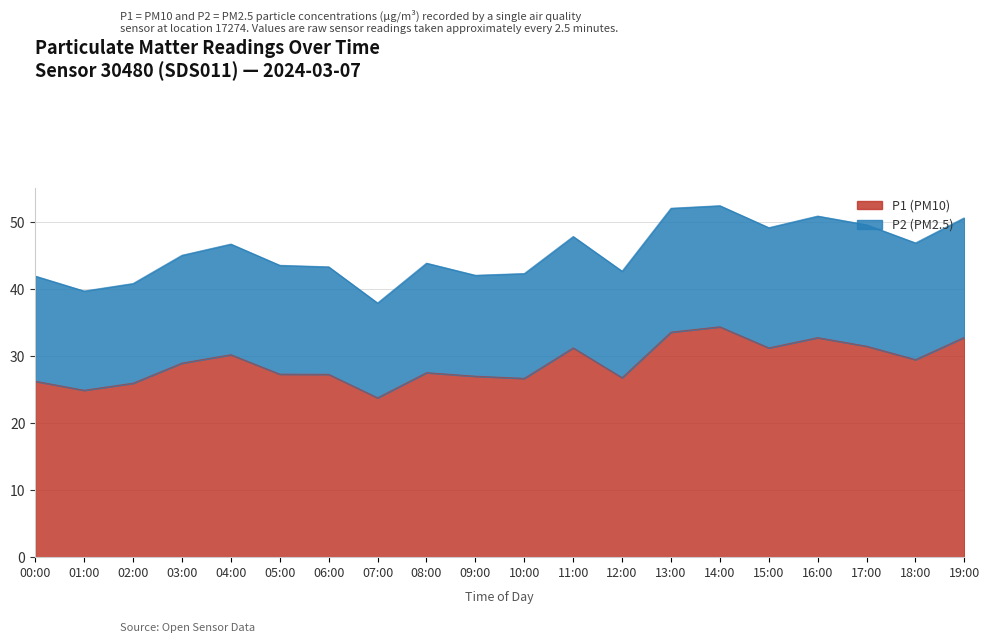

Reading left to right, extract all data points from this chart.

00:00=26.3	01:00=24.9	02:00=26.0	03:00=29.0	04:00=30.2	05:00=27.3	06:00=27.3	07:00=23.8	08:00=27.6	09:00=27.0	10:00=26.7	11:00=31.2	12:00=26.8	13:00=33.6	14:00=34.4	15:00=31.2	16:00=32.8	17:00=31.5	18:00=29.5	19:00=32.8